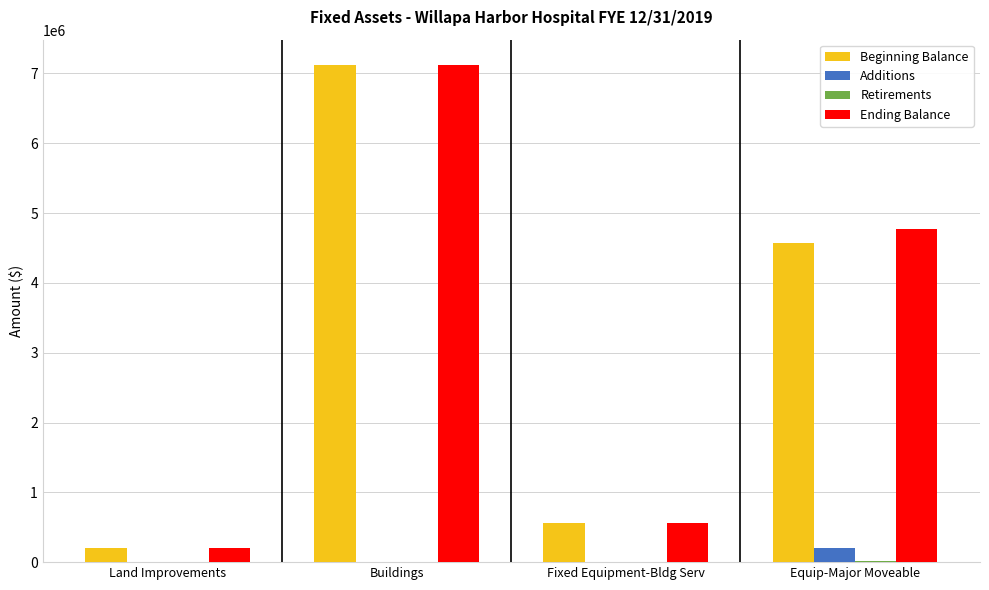

At which label is Beginning Balance closest to 3663941?

Equip-Major Moveable